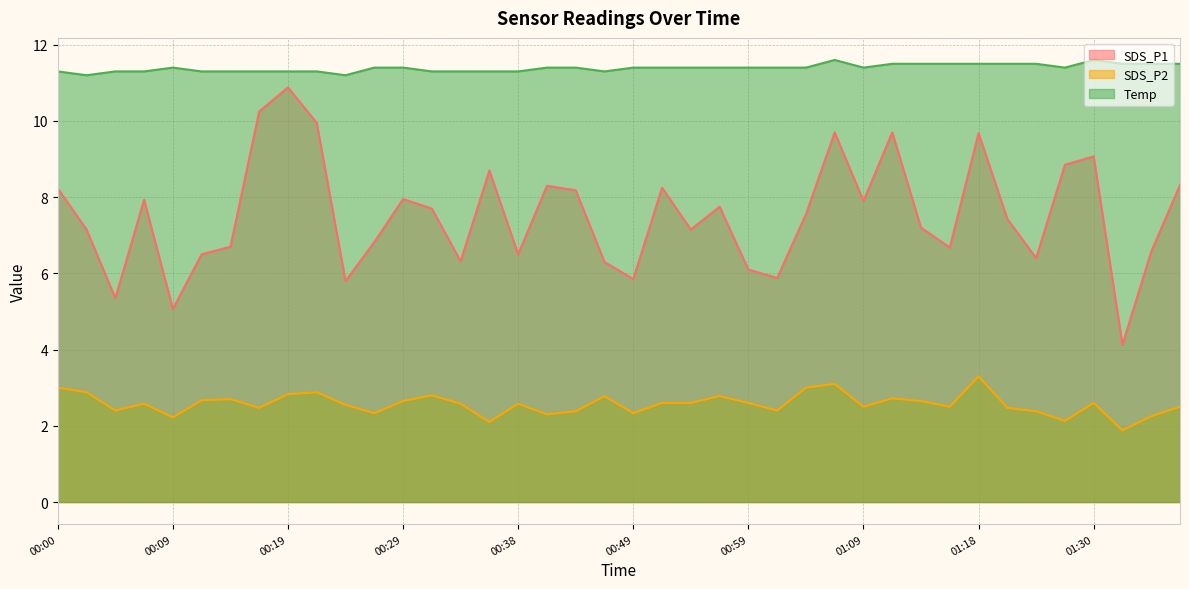

What are all the series names shown in the legend?

SDS_P1, SDS_P2, Temp